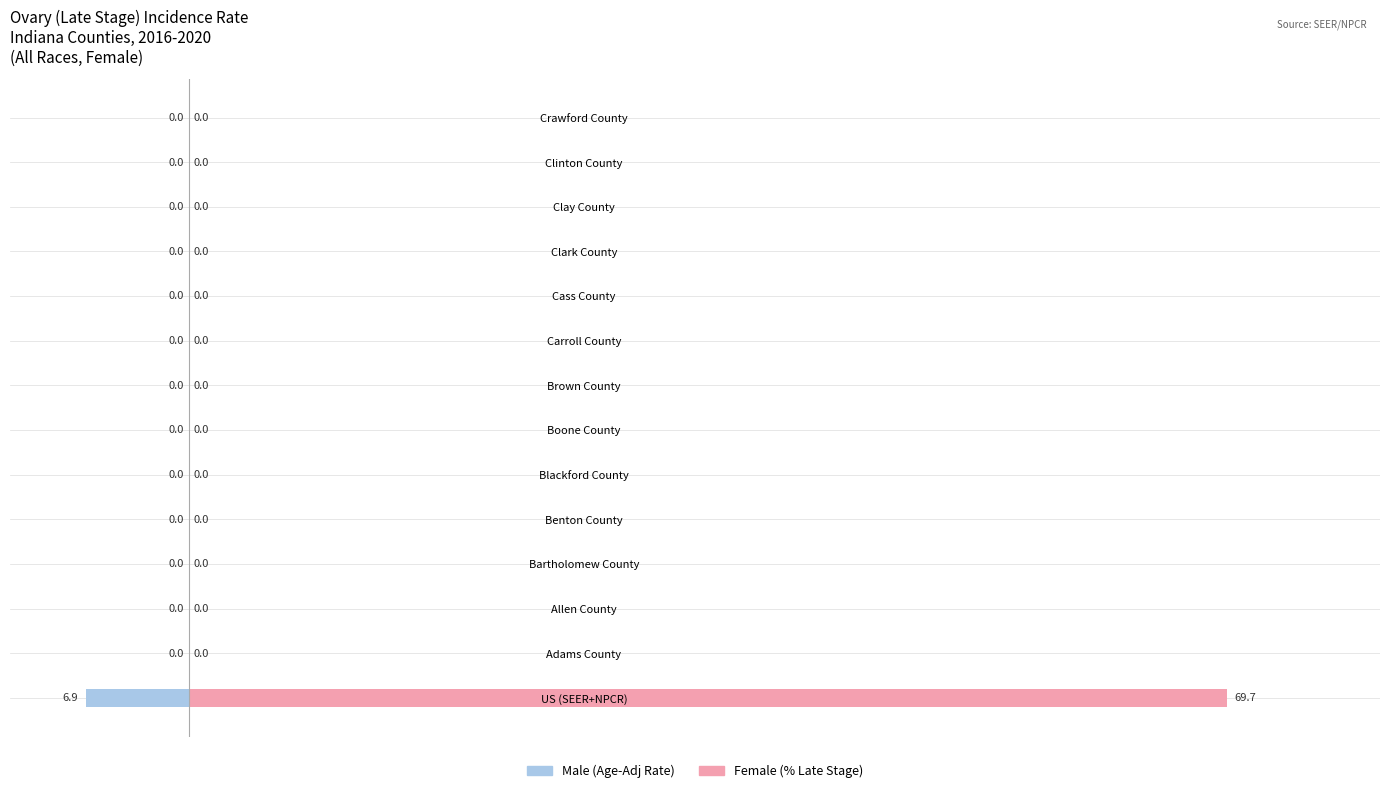

The Male (Age-Adj Rate) series shows 0.0 at Cass County. True or false?

True